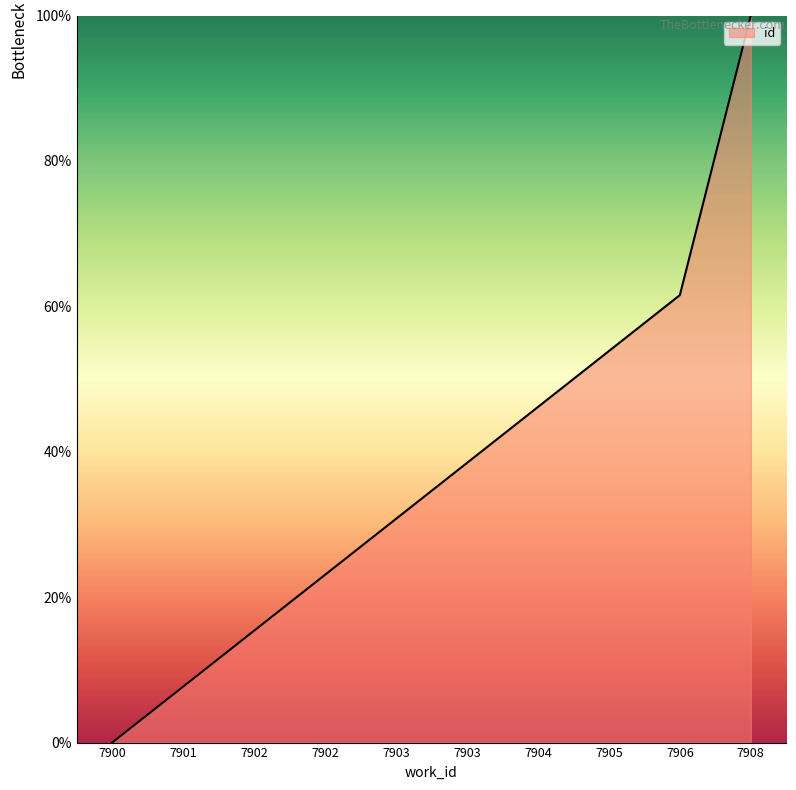

Rank the categories by value from lowest to highest.

7900, 7901, 7902, 7902, 7903, 7903, 7904, 7905, 7906, 7908